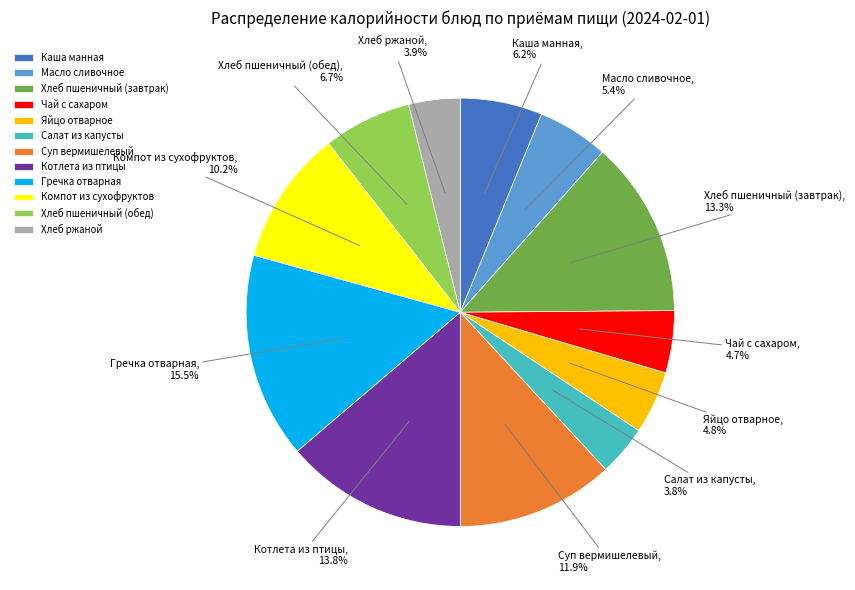

To the nearest percent, what is the average slice percentage?

8%